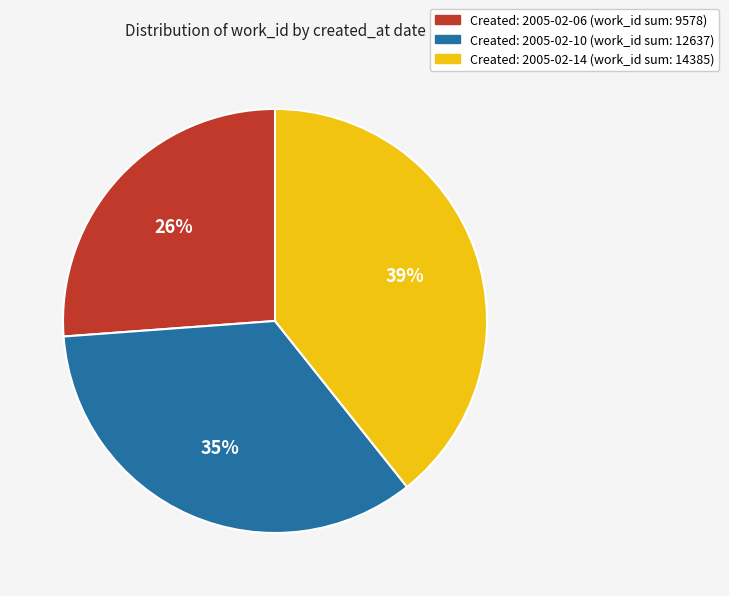

To the nearest percent, what is the difference between the largest and smallest slice percentages?

13%